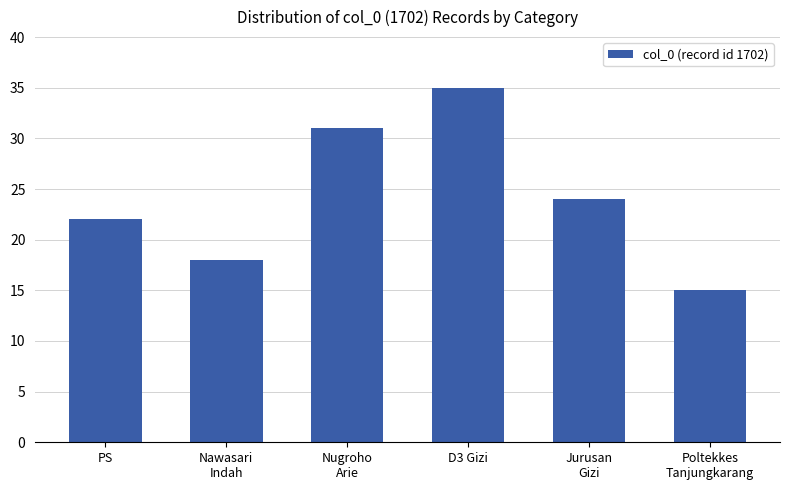

Rank the categories by value from highest to lowest.

D3 Gizi, Nugroho
Arie, Jurusan
Gizi, PS, Nawasari
Indah, Poltekkes
Tanjungkarang